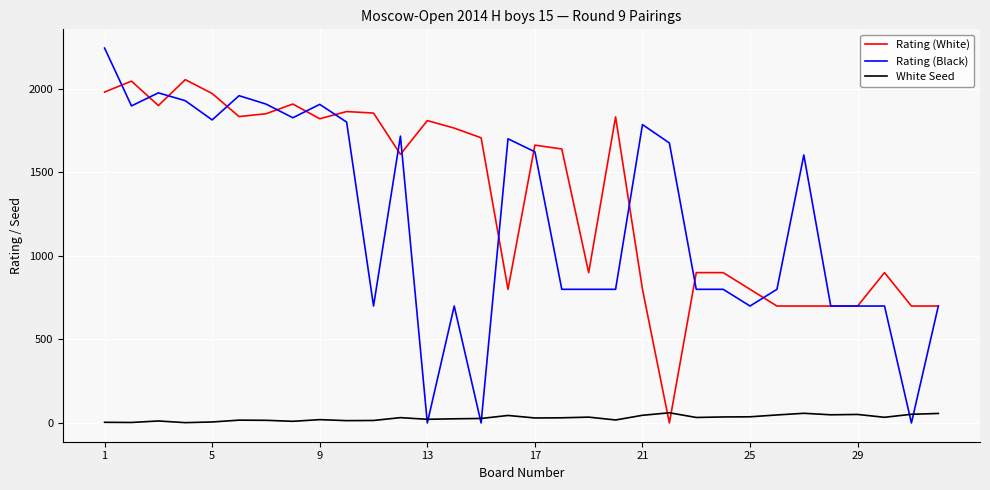

List the series in order of their peak value, highest first.

Rating (Black), Rating (White), White Seed